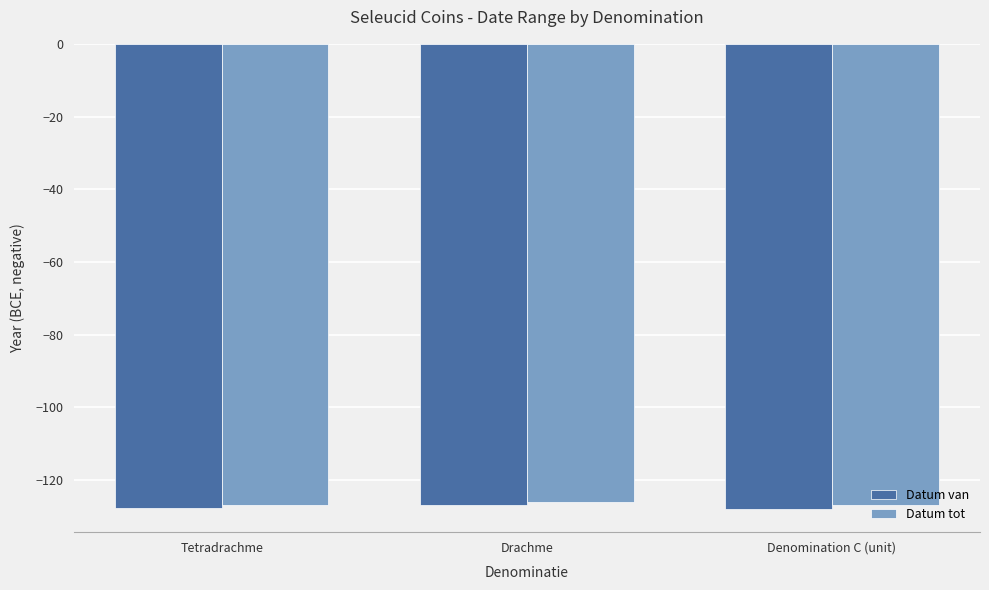

What is the difference between the maximum and minimum values in the Datum van series?

1.0